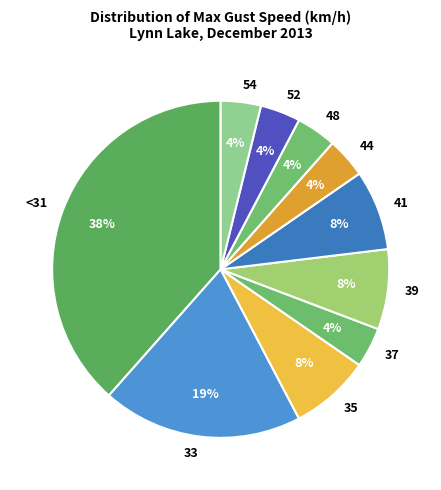

To the nearest percent, what is the average slice percentage?

10%